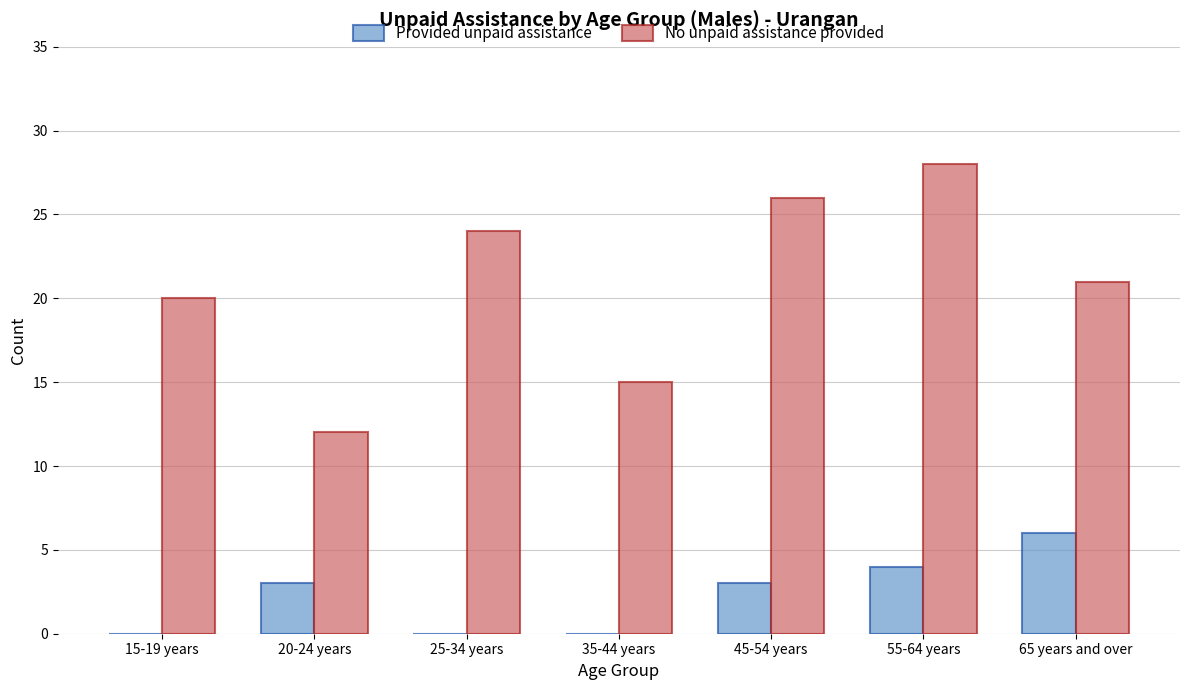

What is the sum of the Provided unpaid assistance values at 35-44 years and 55-64 years?

4